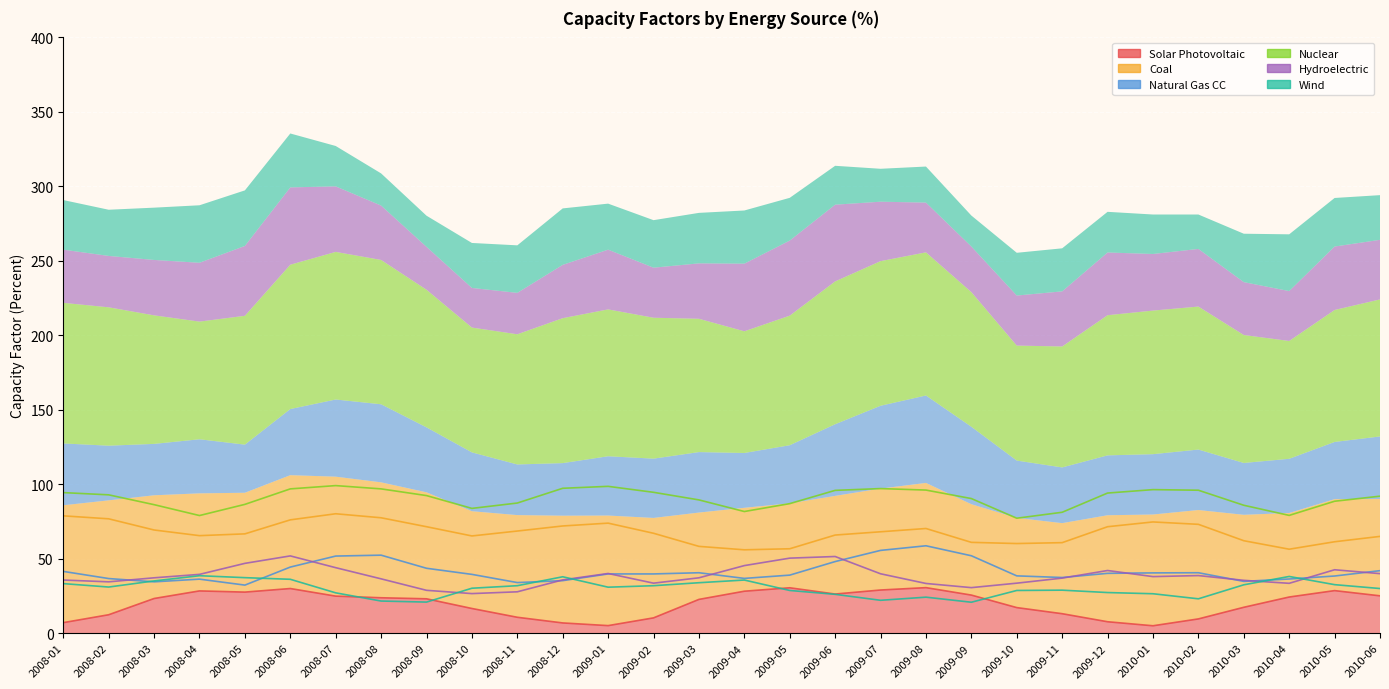

What is the sum of the Wind values at 2008-01 and 2009-04?

69.0